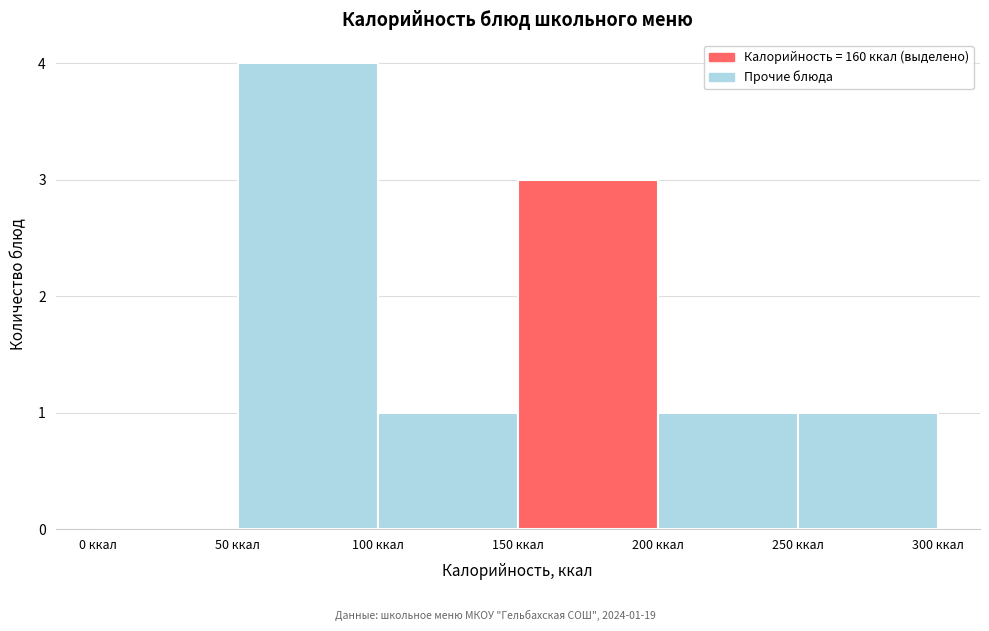

Over which range of the x-axis is the bar tallest?

50 to 100